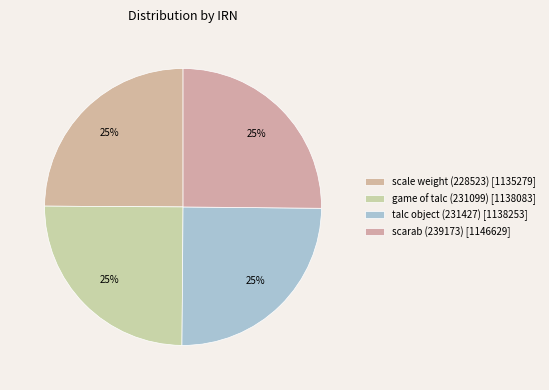

Does game of talc (231099) represent more than half of the total?

No